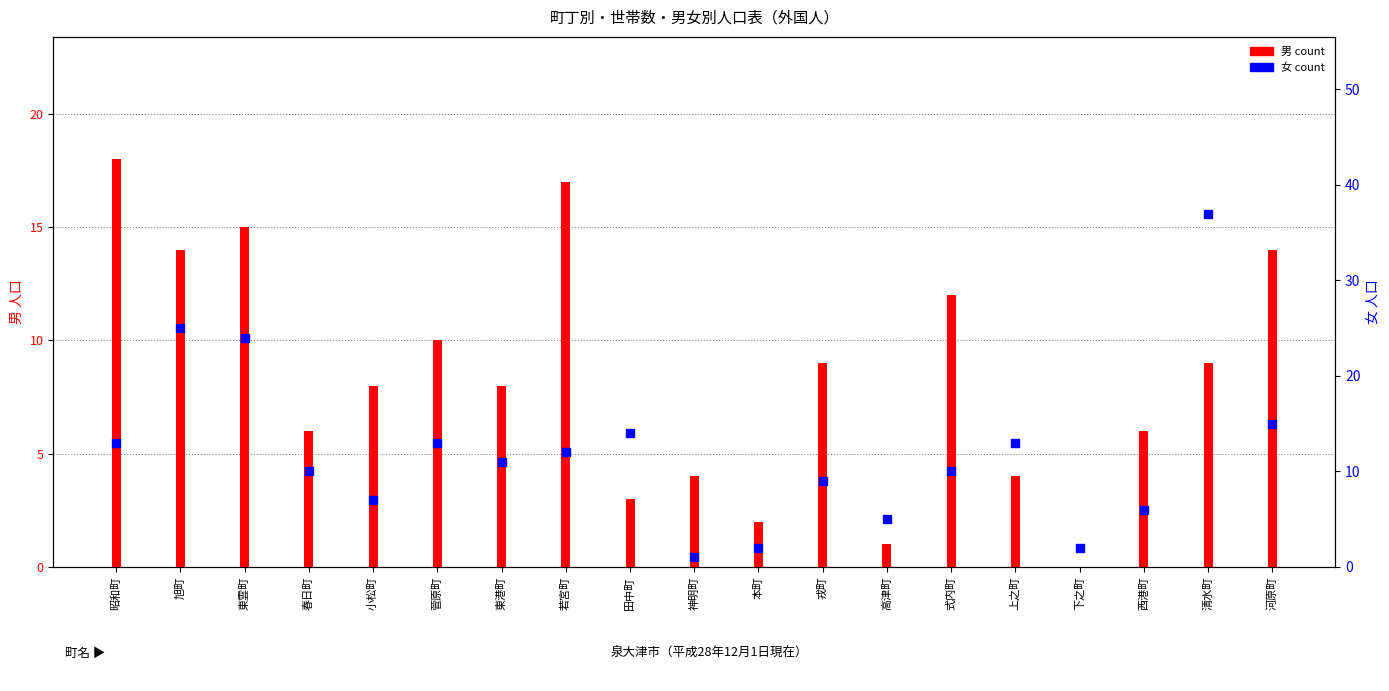

Is the value of 女 at 下之町 greater than the value of 男 at 若宮町?

No